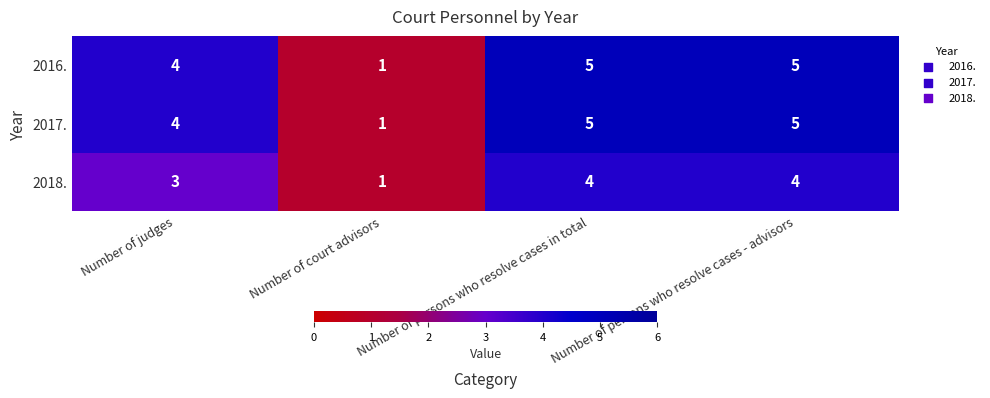

Which category has the lowest value in the 2018. series?

Number of court advisors